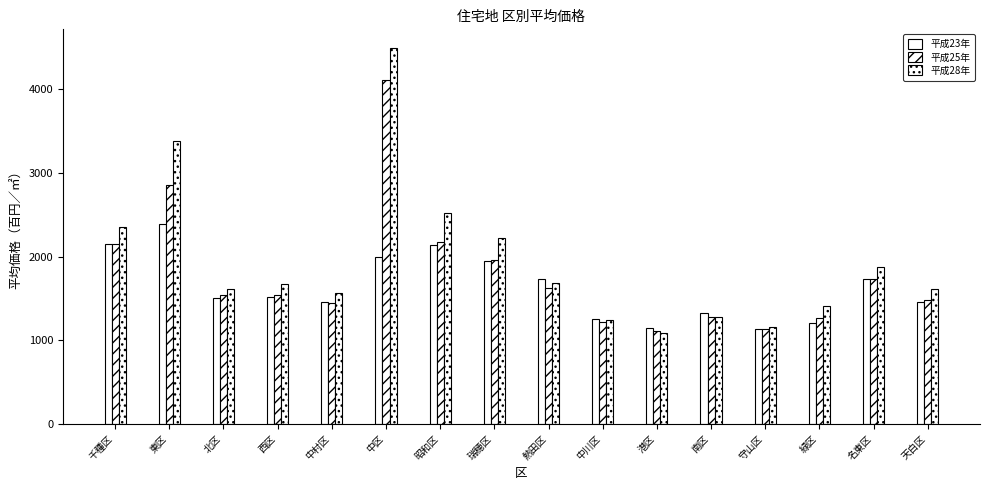

At which label is 平成28年 closest to 2787?

昭和区